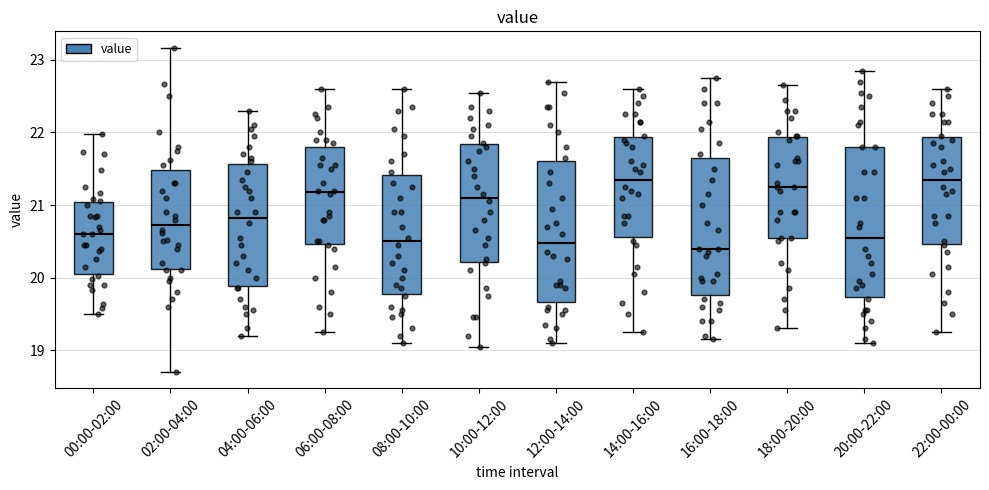

Reading left to right, read every box against the y-axis: the position of its median line, the range the box covers, and the ends of its whiskers. The values are not printed on the chart, so give them approximately, as read against the axis.

00:00-02:00: median 20.6, box 20.1 to 21.0, whiskers 19.5 to 22.0
02:00-04:00: median 20.7, box 20.1 to 21.5, whiskers 18.7 to 23.2
04:00-06:00: median 20.8, box 19.9 to 21.6, whiskers 19.2 to 22.3
06:00-08:00: median 21.2, box 20.5 to 21.8, whiskers 19.3 to 22.6
08:00-10:00: median 20.5, box 19.8 to 21.4, whiskers 19.1 to 22.6
10:00-12:00: median 21.1, box 20.2 to 21.8, whiskers 19.1 to 22.6
12:00-14:00: median 20.5, box 19.7 to 21.6, whiskers 19.1 to 22.7
14:00-16:00: median 21.4, box 20.6 to 21.9, whiskers 19.3 to 22.6
16:00-18:00: median 20.4, box 19.8 to 21.7, whiskers 19.2 to 22.8
18:00-20:00: median 21.3, box 20.6 to 21.9, whiskers 19.3 to 22.7
20:00-22:00: median 20.6, box 19.7 to 21.8, whiskers 19.1 to 22.9
22:00-00:00: median 21.4, box 20.5 to 21.9, whiskers 19.3 to 22.6